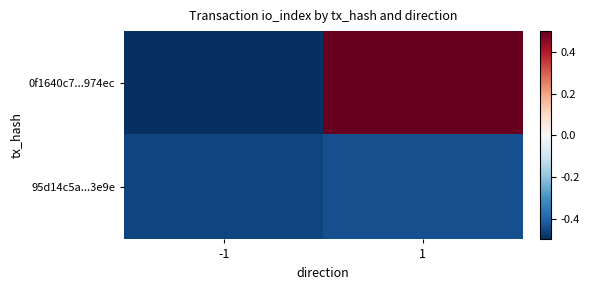

Between -1 and 1, which is larger?

1